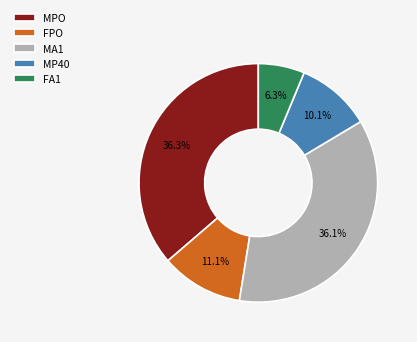

Is the sum of MP40 and MA1 greater than half?

No